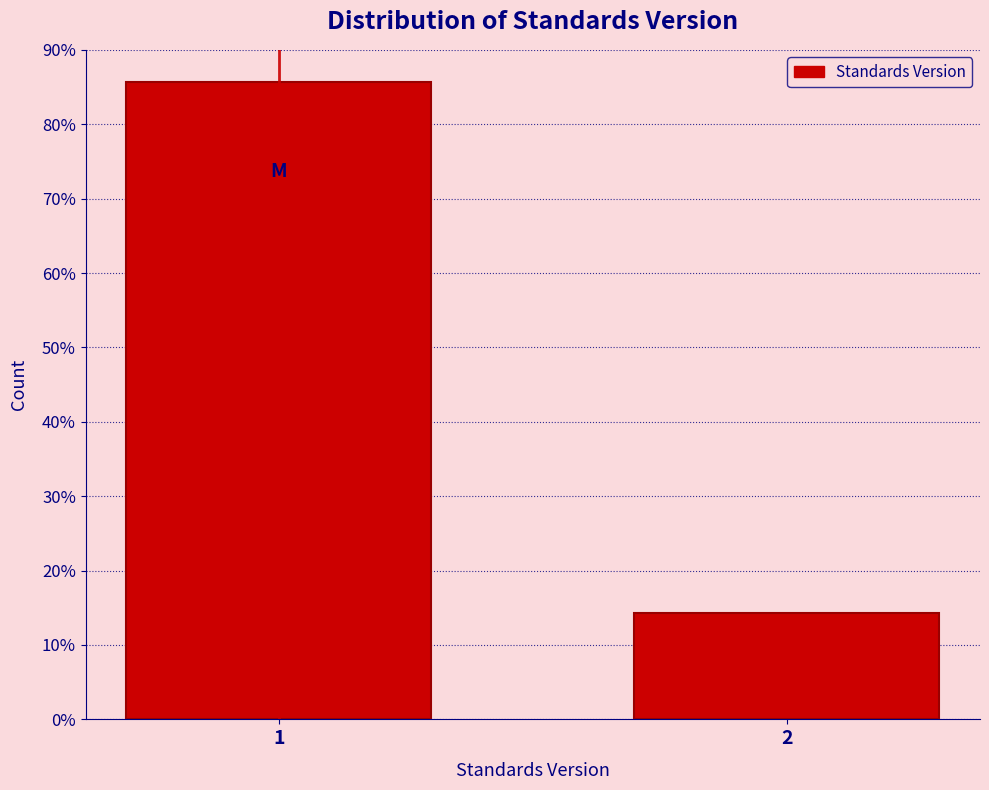

Are the bars horizontal?

No